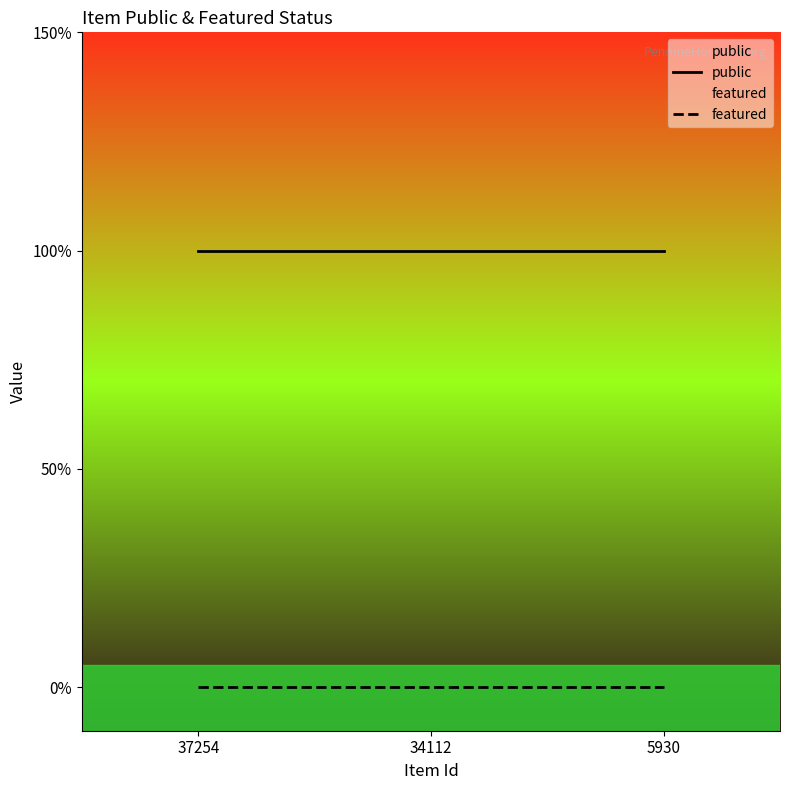

Where is public nearest to the value 1?

37254